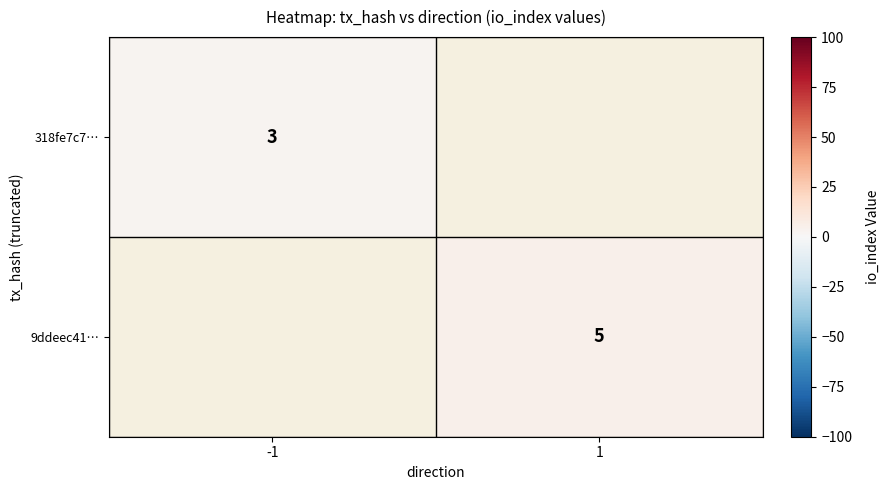

The 9ddeec41… series shows 5 at 1. True or false?

True